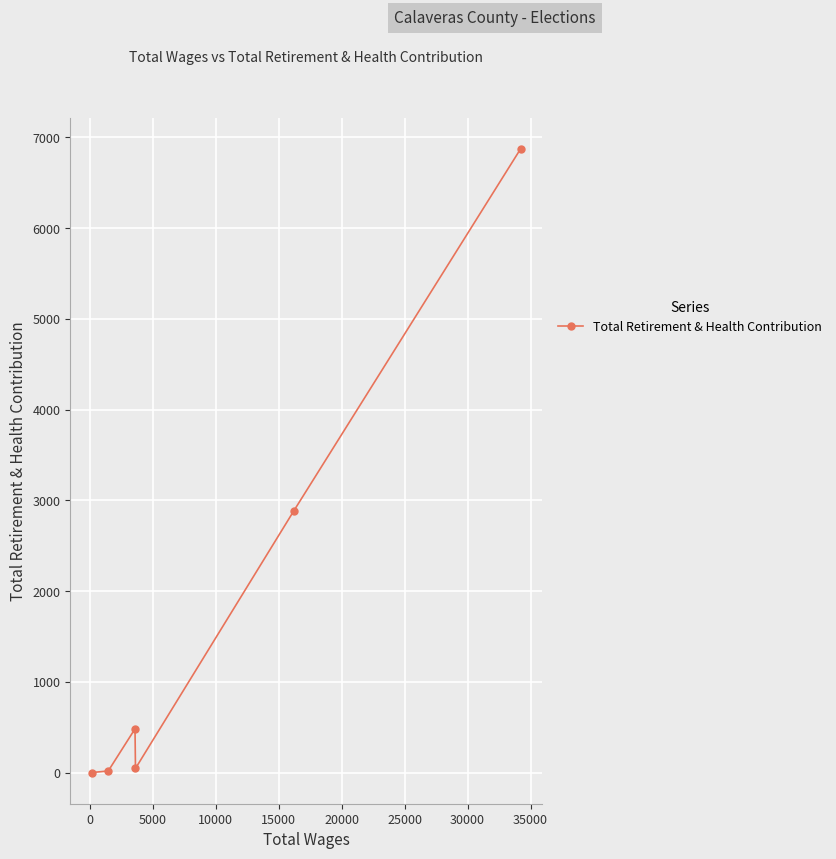

What is the maximum value shown in the chart?

6875.0